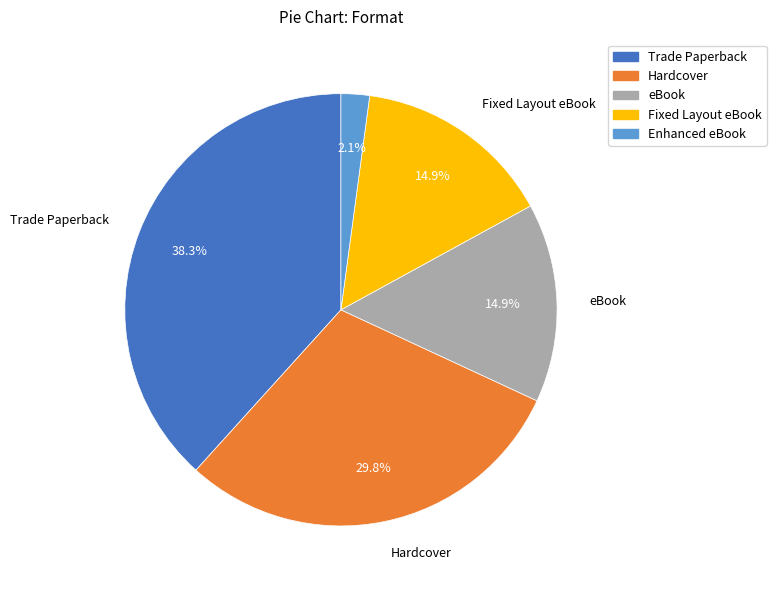

Do eBook and Enhanced eBook together represent more than half of the pie?

No